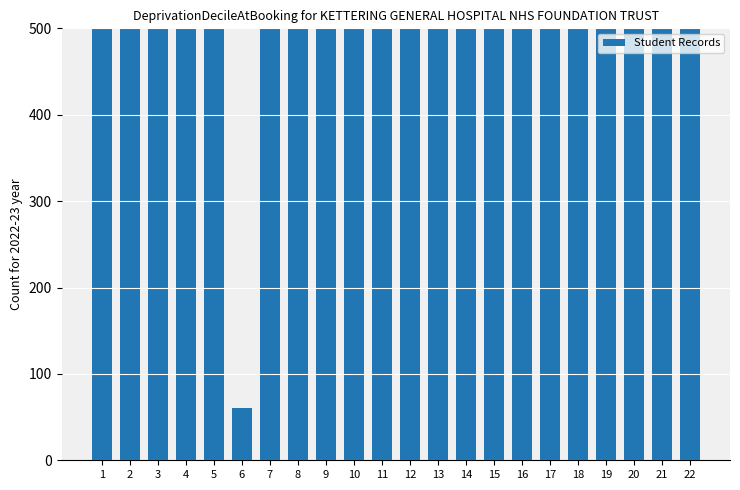

Which category has the lowest value across all series?

6